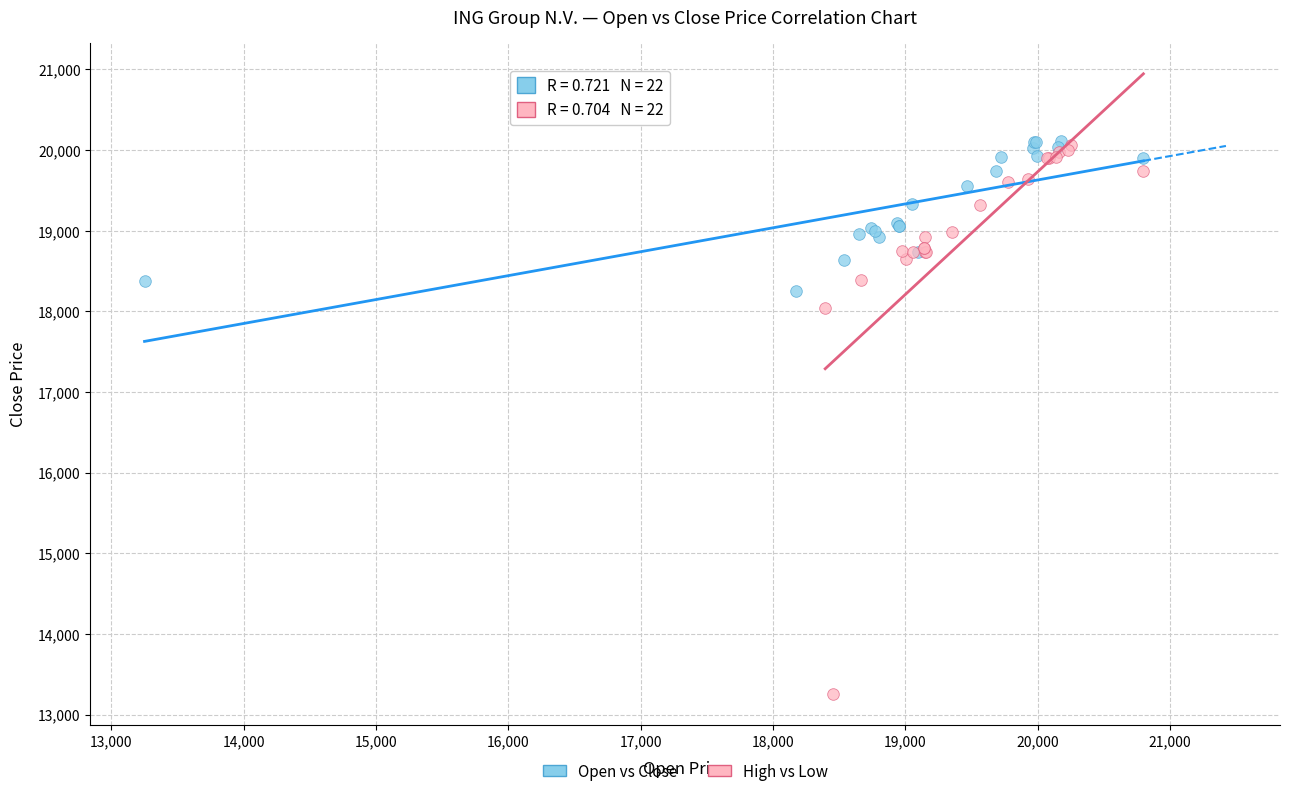

Which series has the largest Y range (max minus min)?

High vs Low